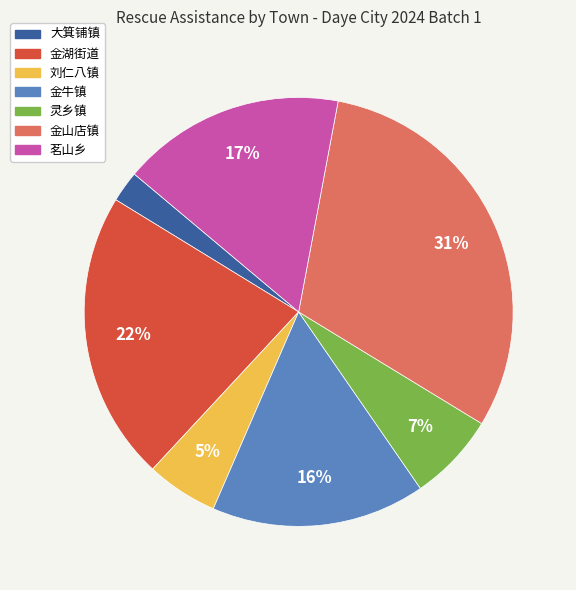

Combined, do 刘仁八镇 and 大箕铺镇 account for over 50%?

No